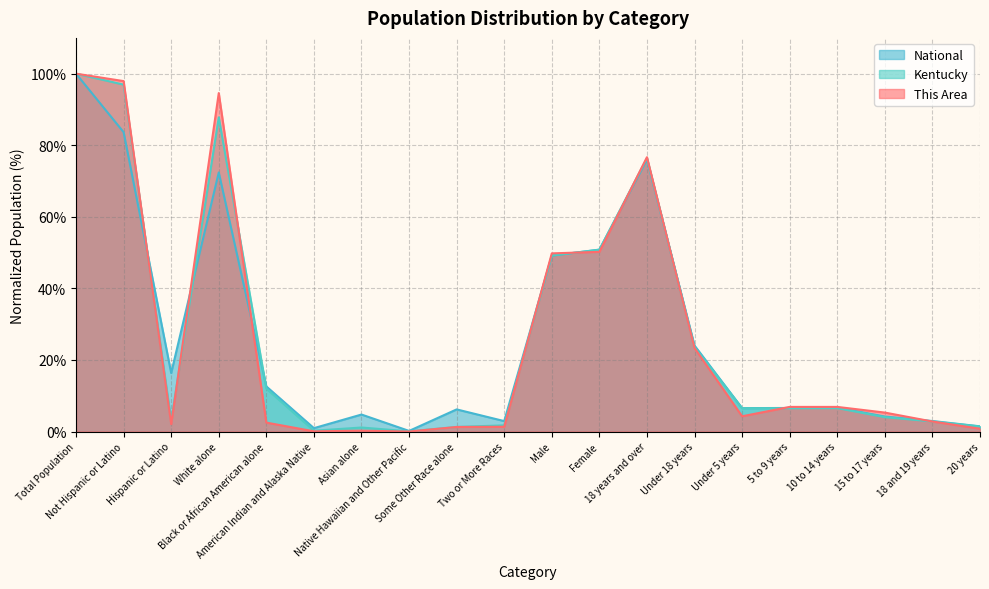

How many values in the Kentucky series exceed 6?

11